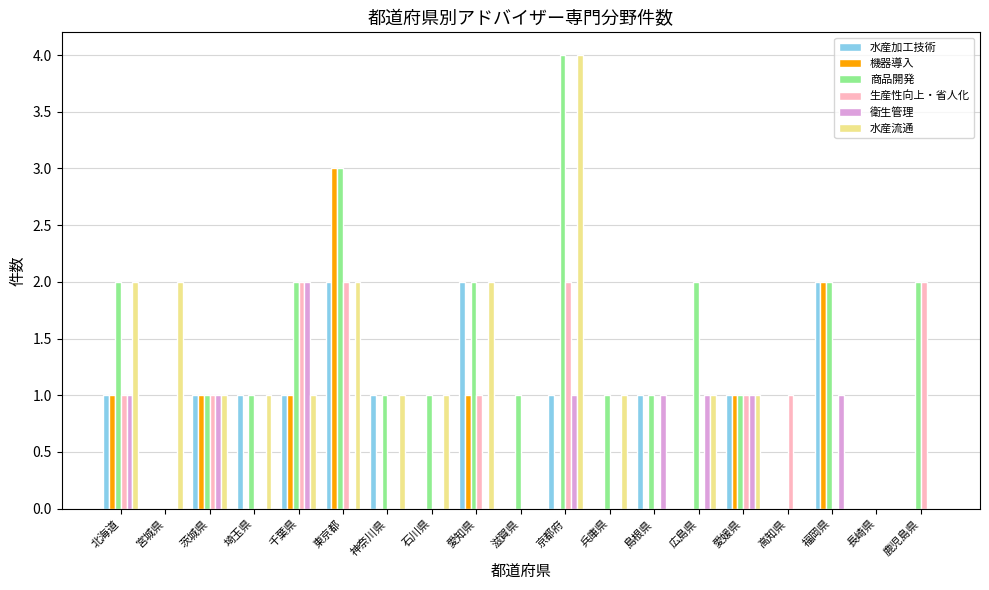

What is the sum of the 水産加工技術 values at 京都府 and 長崎県?

1